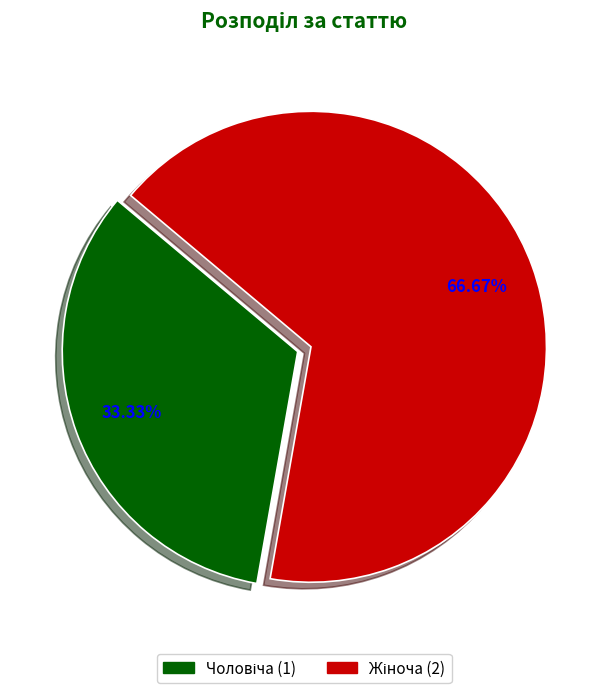

Is there a majority slice in this chart?

Yes